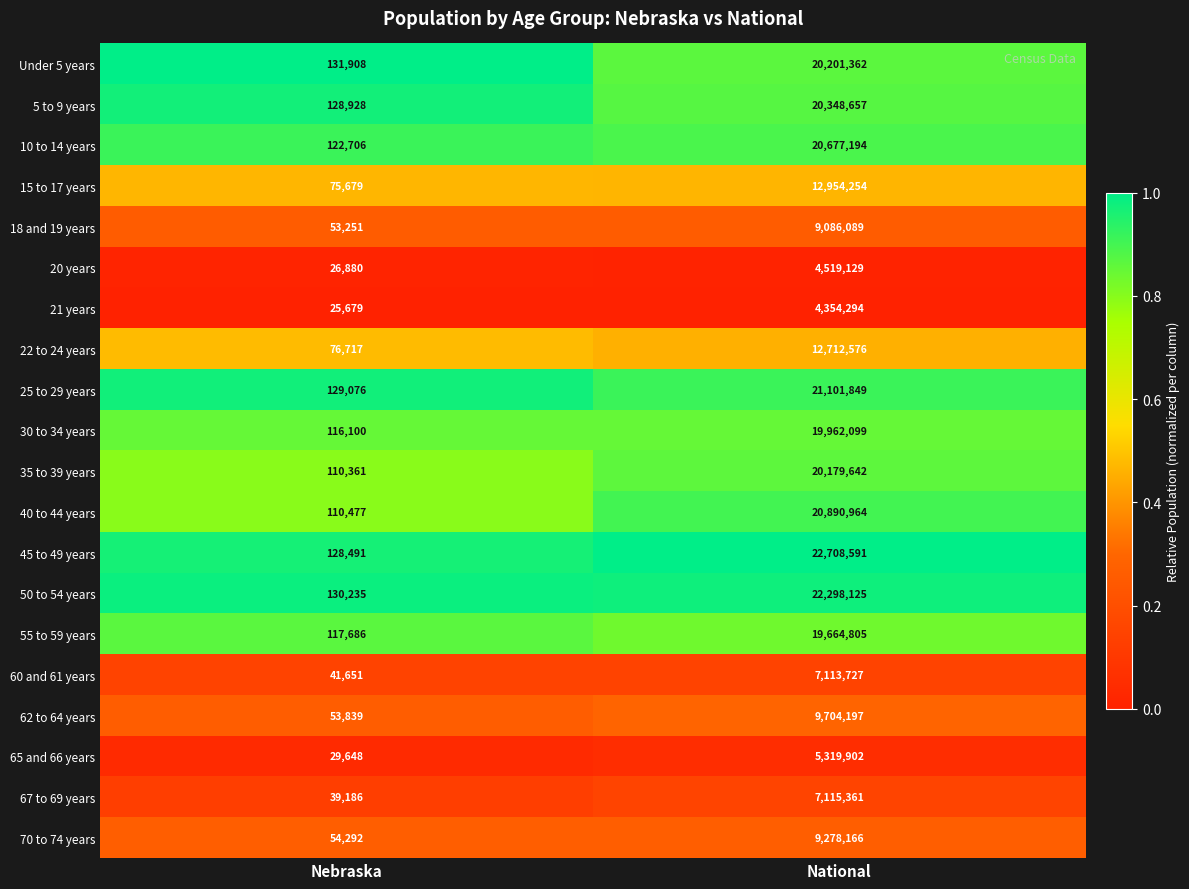

Which series has the largest range (max minus min)?

45 to 49 years